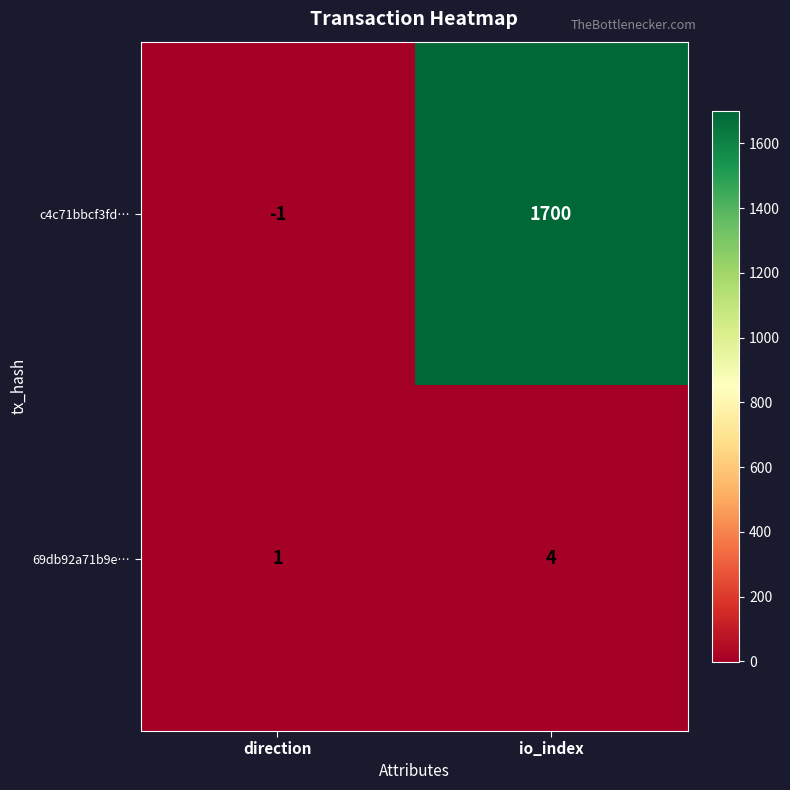

What is the total value across all series at io_index?

1704